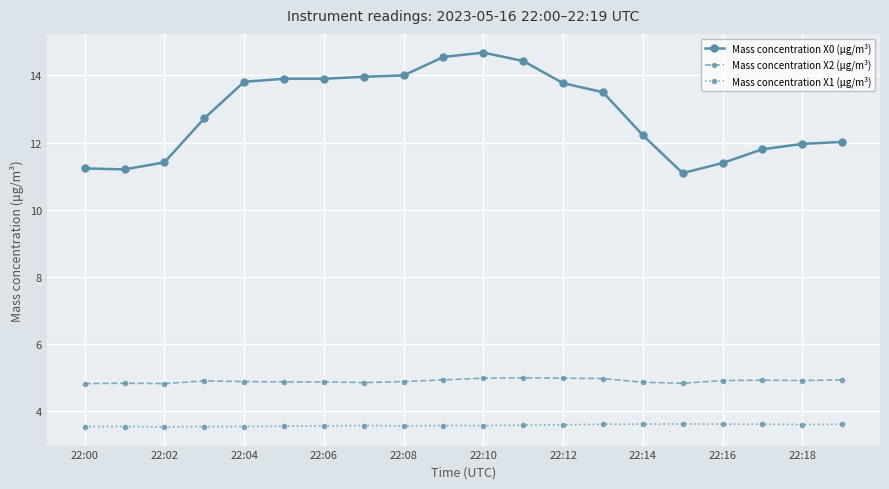

True or false: Mass concentration X0 (μg/m³) and Mass concentration X2 (μg/m³) cross at least once.

False